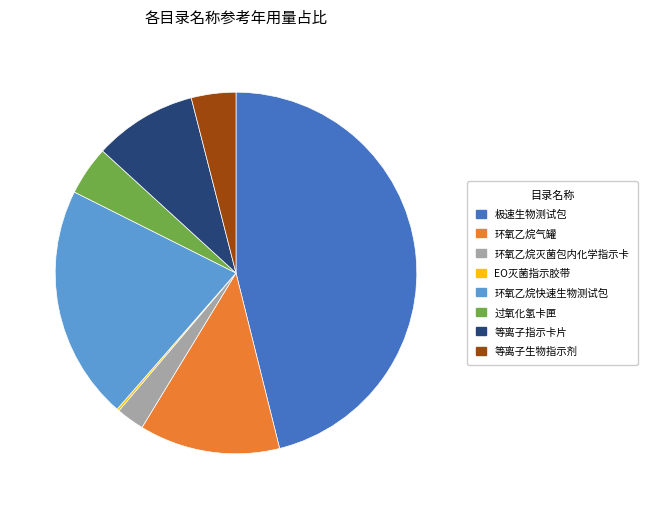

Is 等离子生物指示剂 the majority of the pie?

No